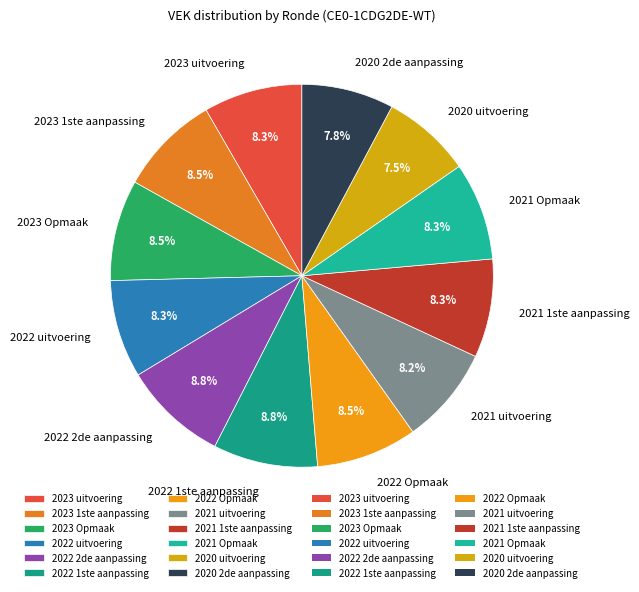

Is there any slice that represents more than half of the pie?

No